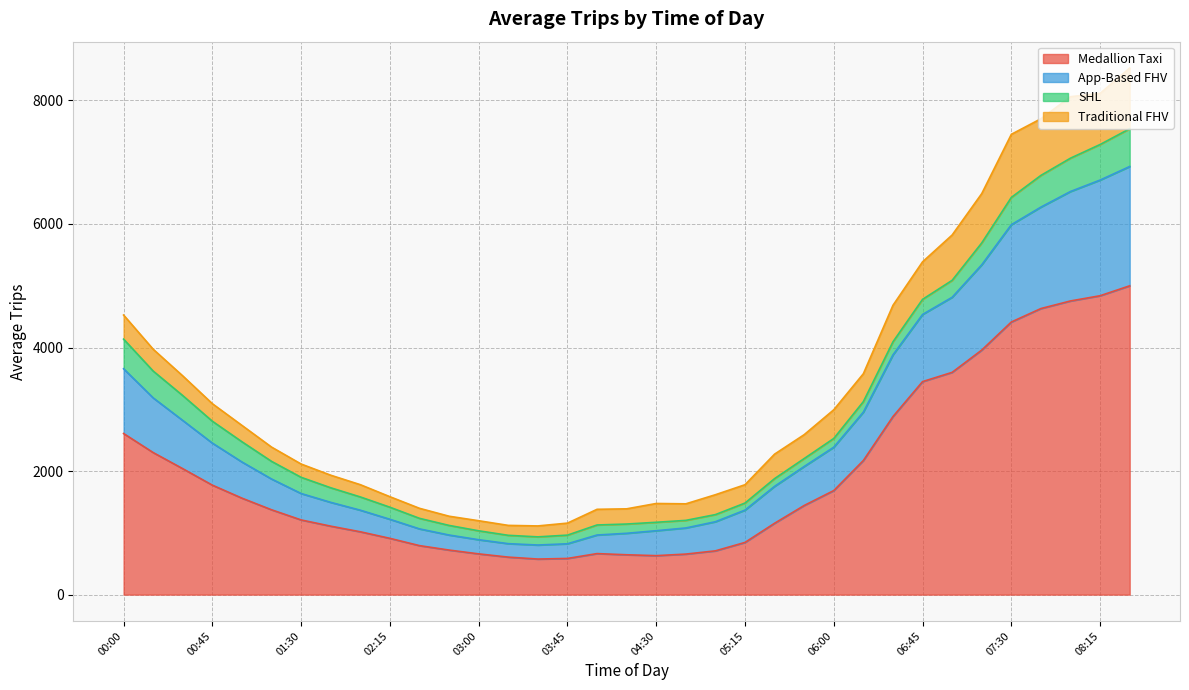

True or false: App-Based FHV and Medallion Taxi intersect in this chart.

False